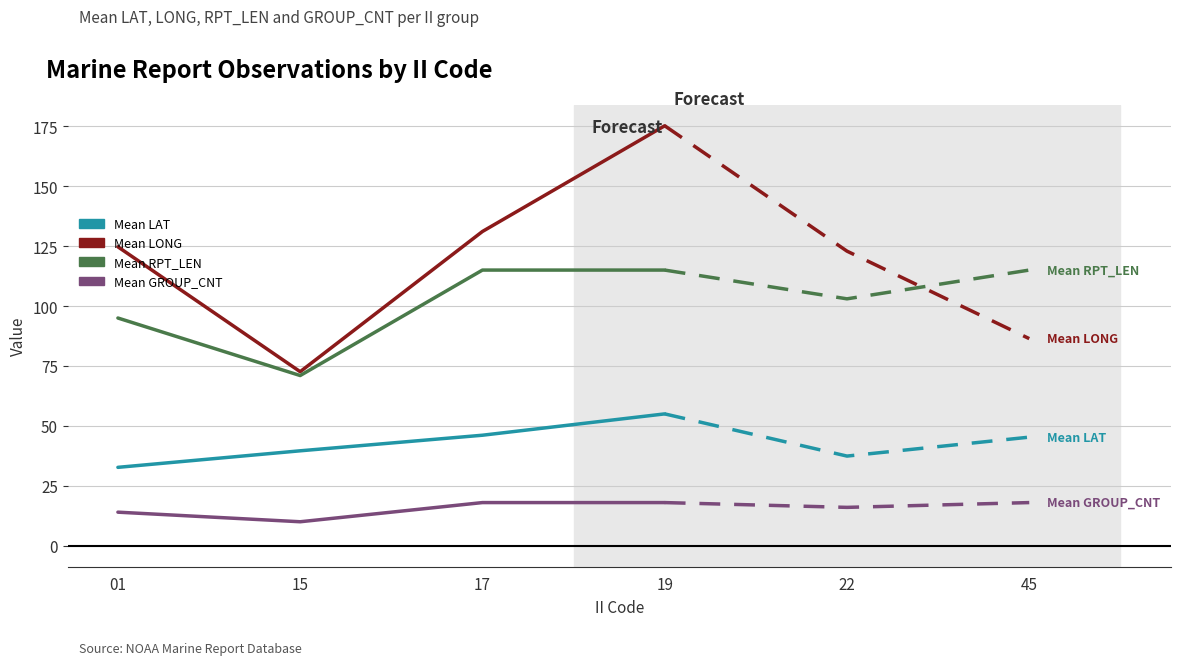

Does the chart display data point markers on the line(s)?

No